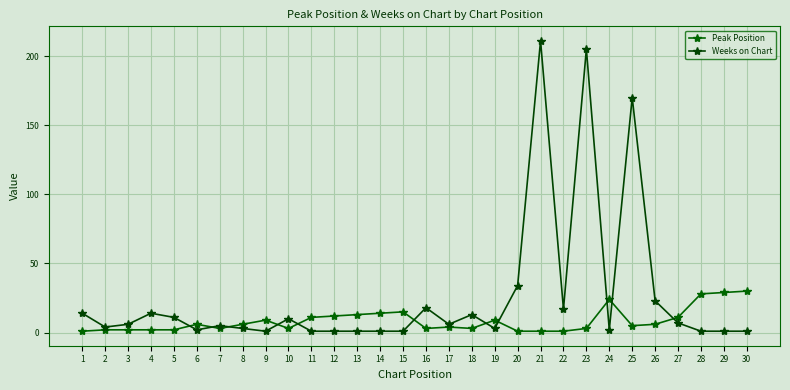

What is the sum of all Weeks on Chart values?

787